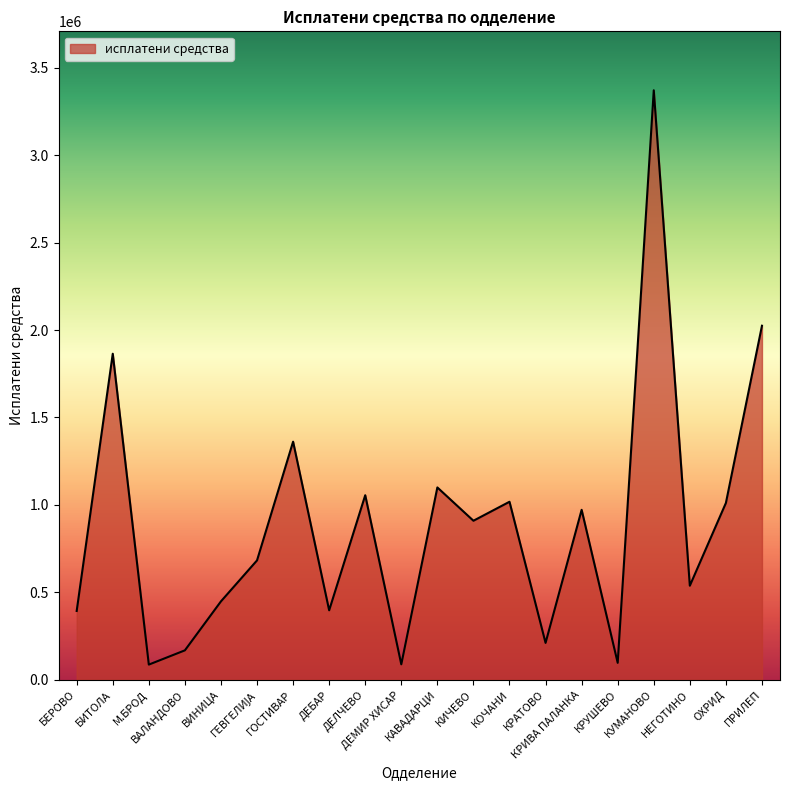

Does the chart have visible grid lines?

No